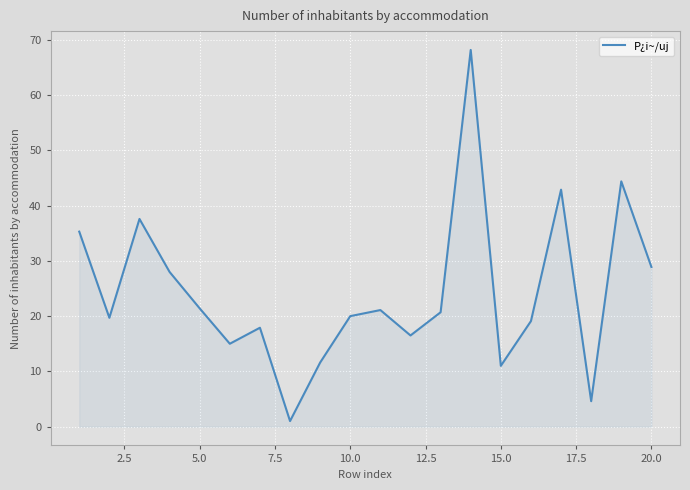

What is the difference between the maximum and minimum values?

67.2